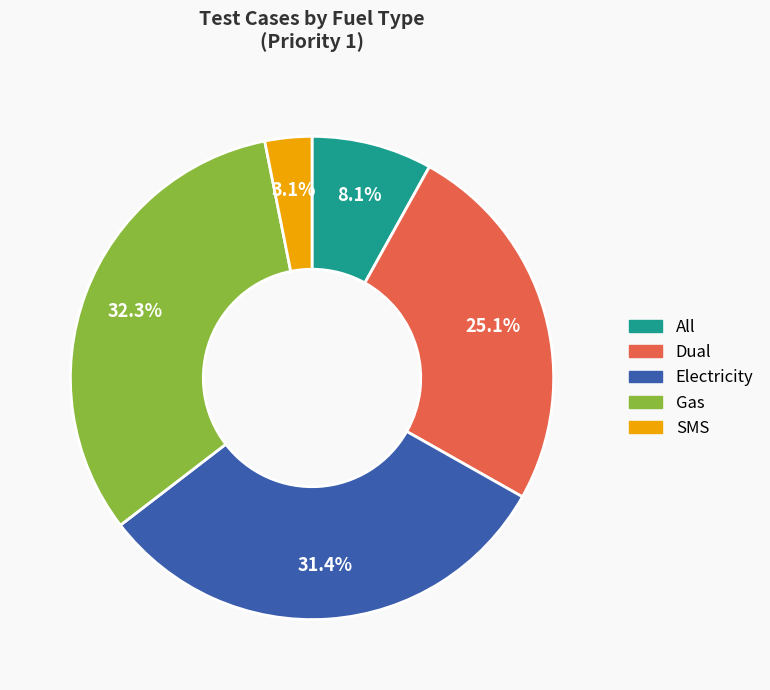

Does Gas account for over 50% of the chart?

No